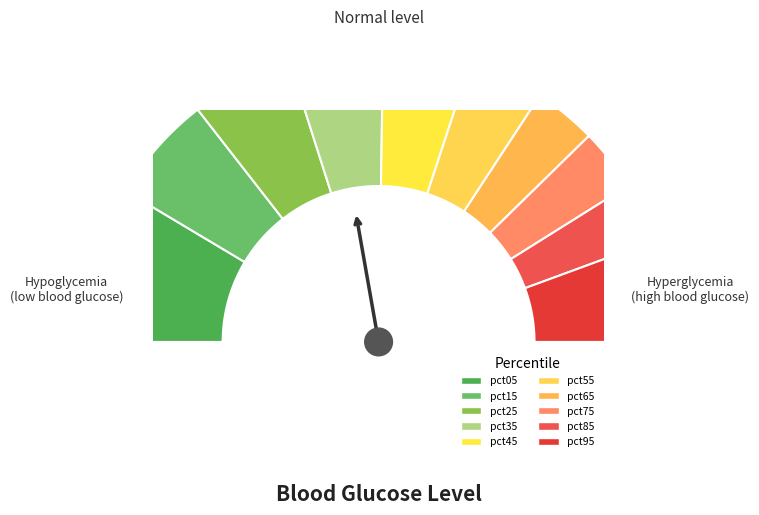

Count the number of slices in the pie.

10